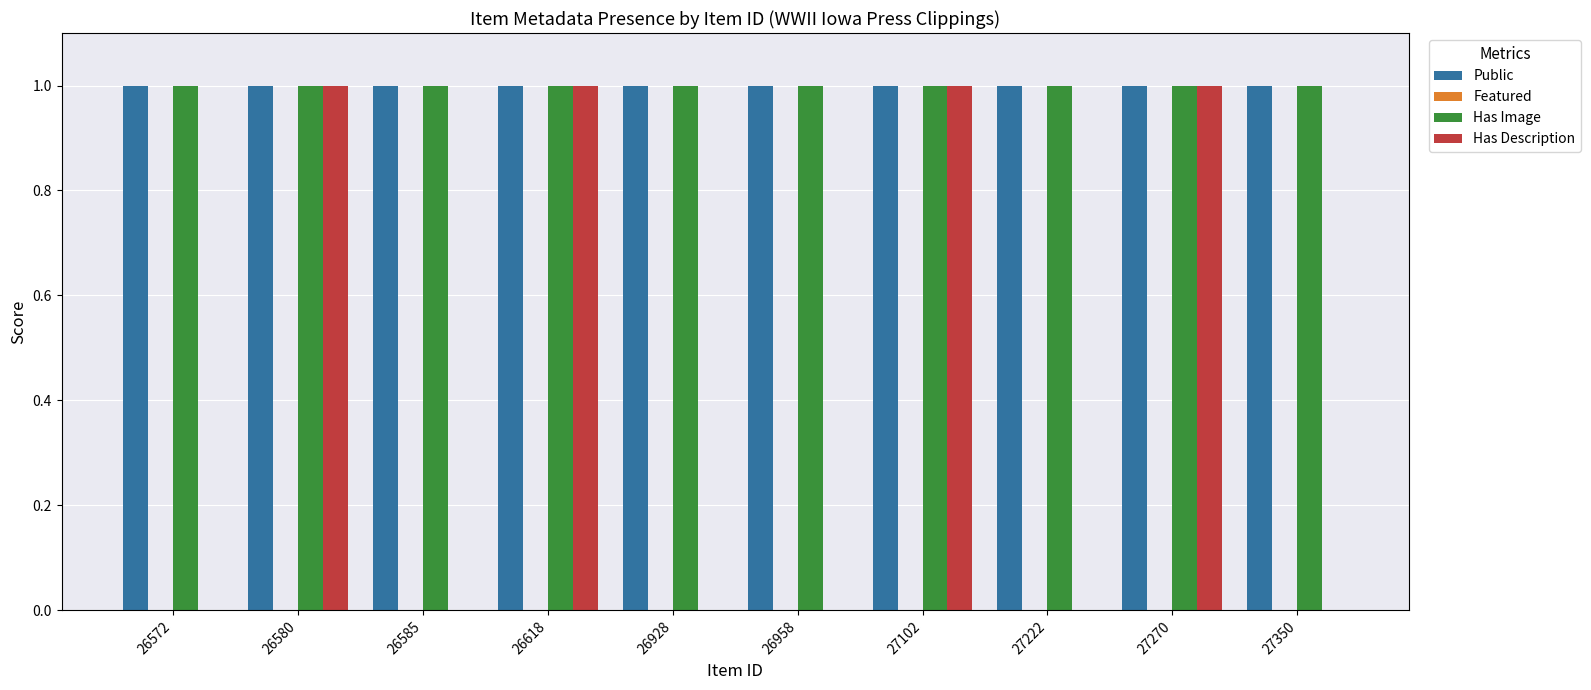

What is the total value across all series at 27270?

3